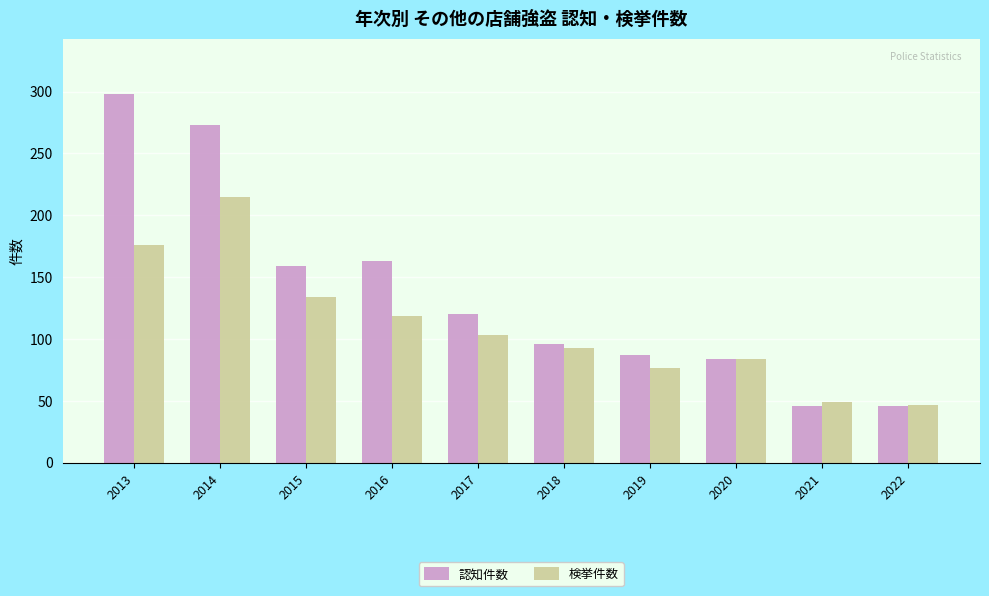

Are the bars grouped side by side (vs. stacked)?

Yes